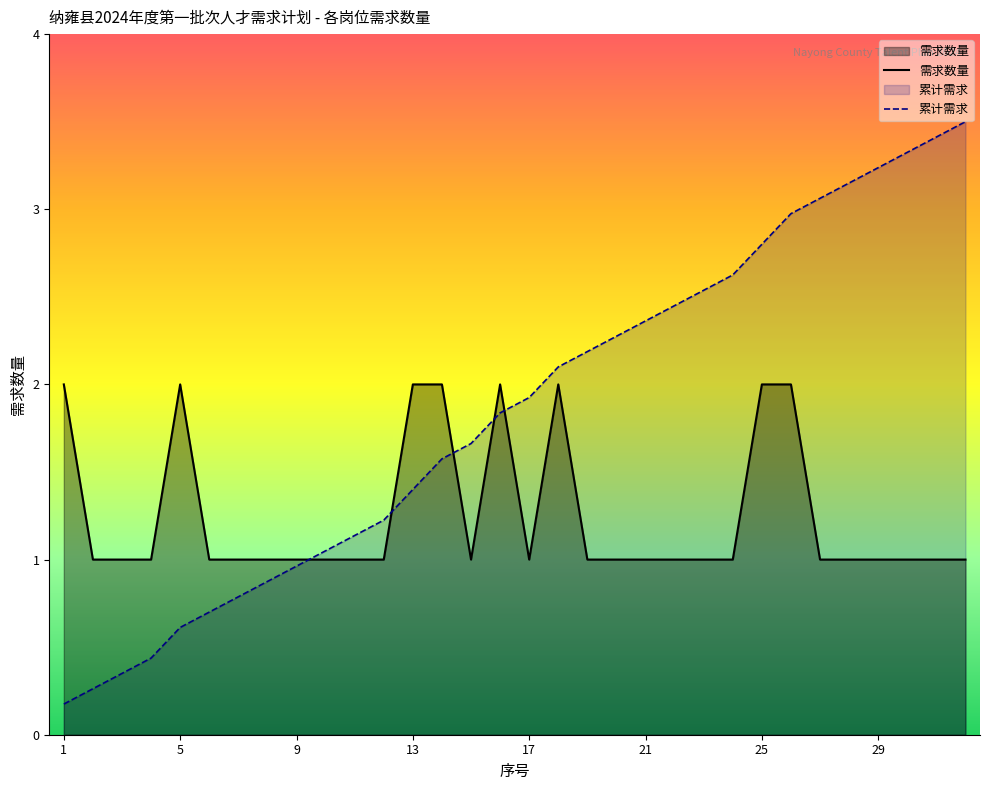

What is the value of the 25th point from the left?

2